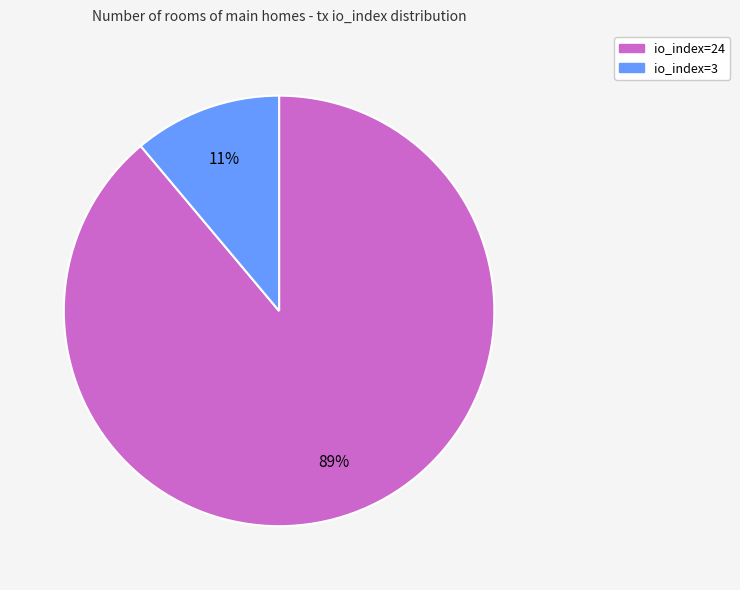

Which has a higher value, io_index=24 or io_index=3?

io_index=24